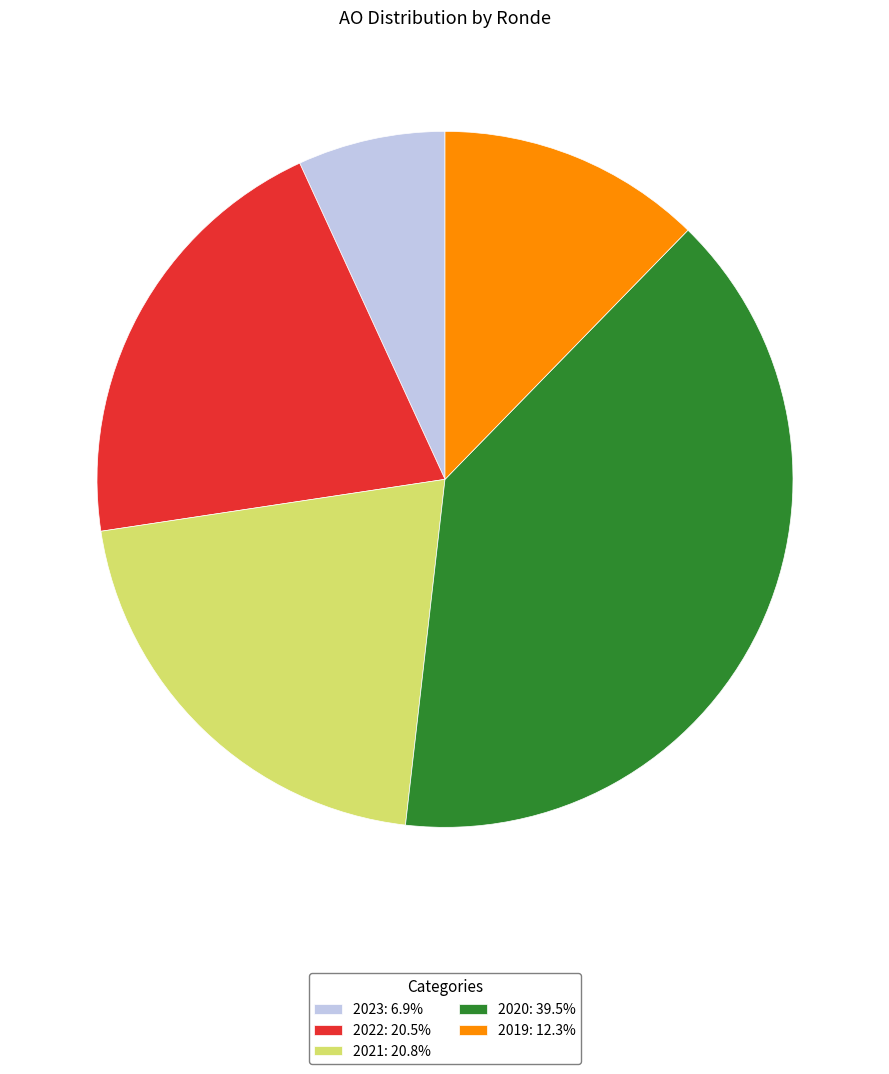

Approximately how many times larger is the value at 2022: 20.5% compared to 2021: 20.8%?

1.0